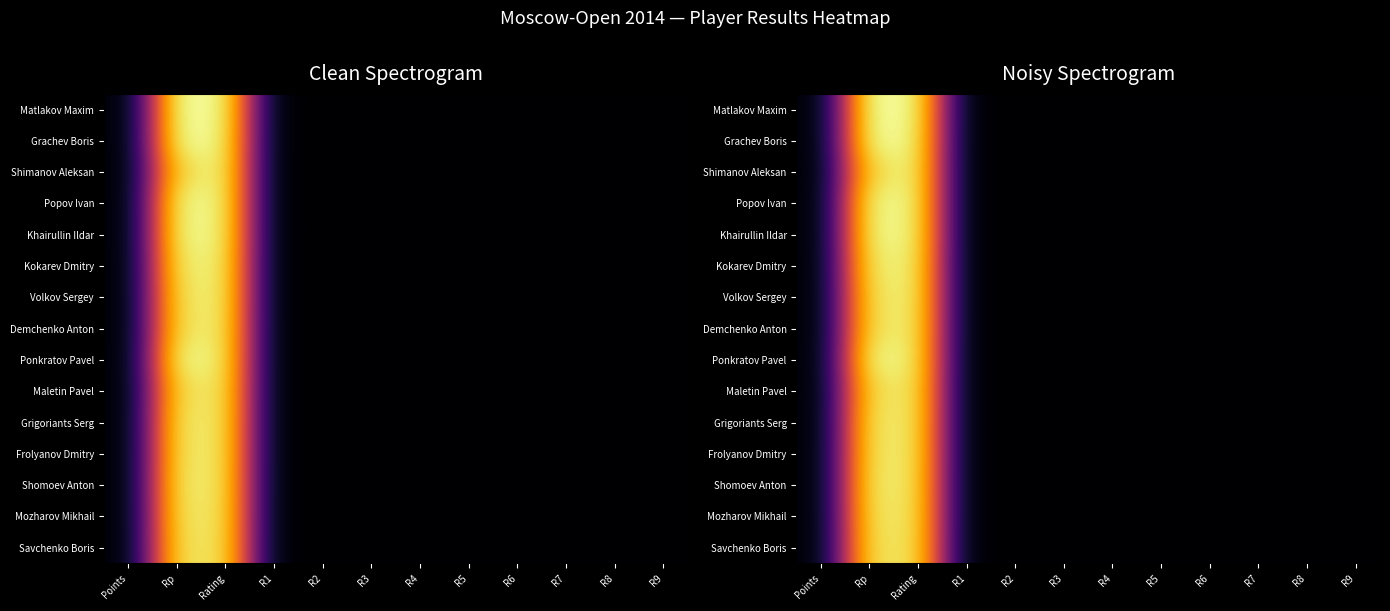

Between R1 and R4, which is larger?

R1